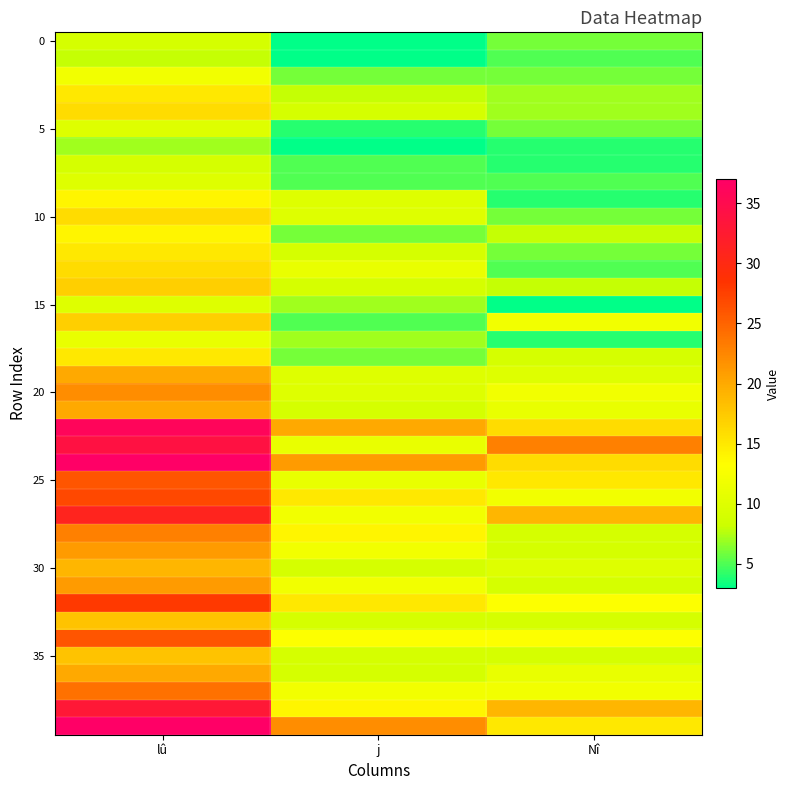

What is the difference between the highest and lowest values at lû?

30